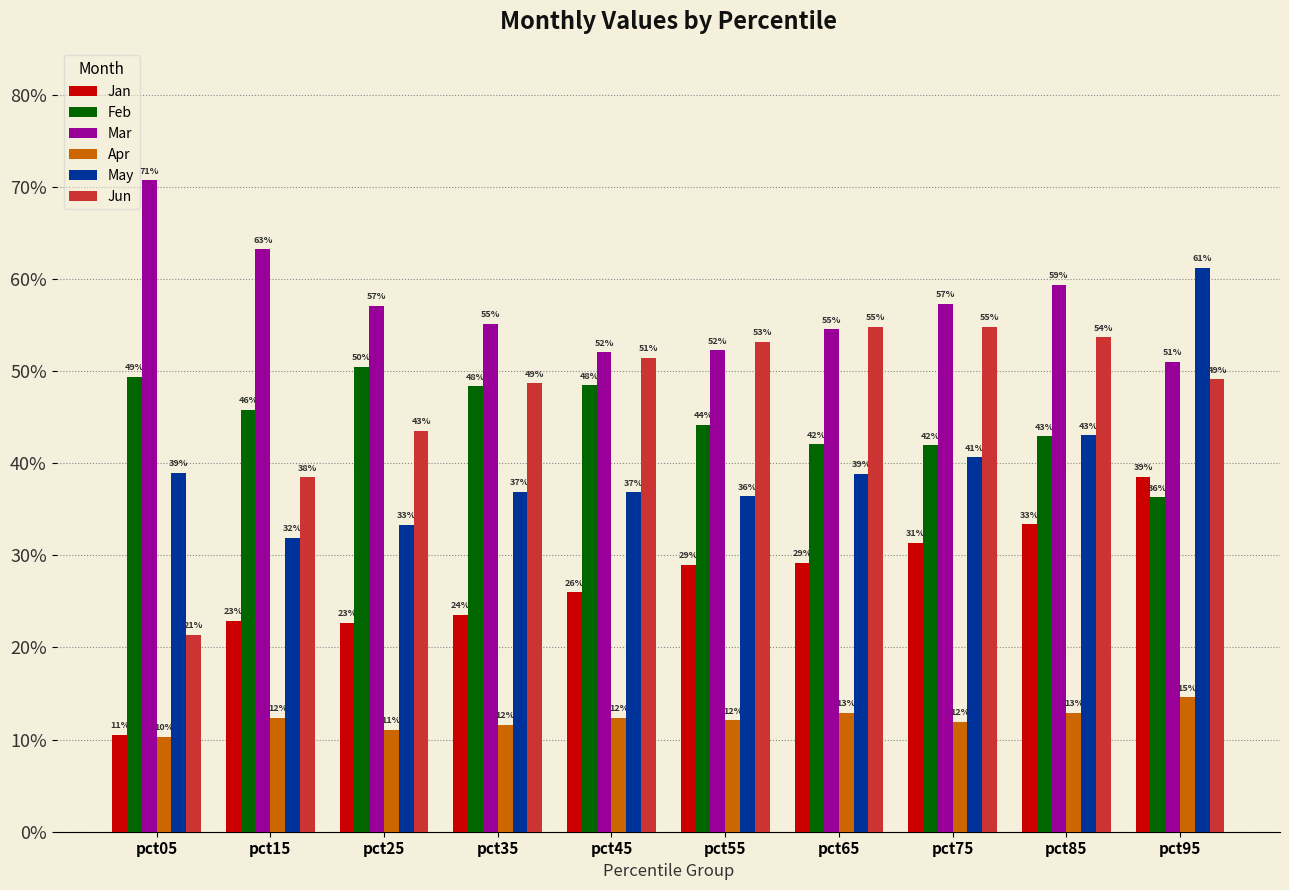

At which category does the chart reach its peak across all series?

pct05